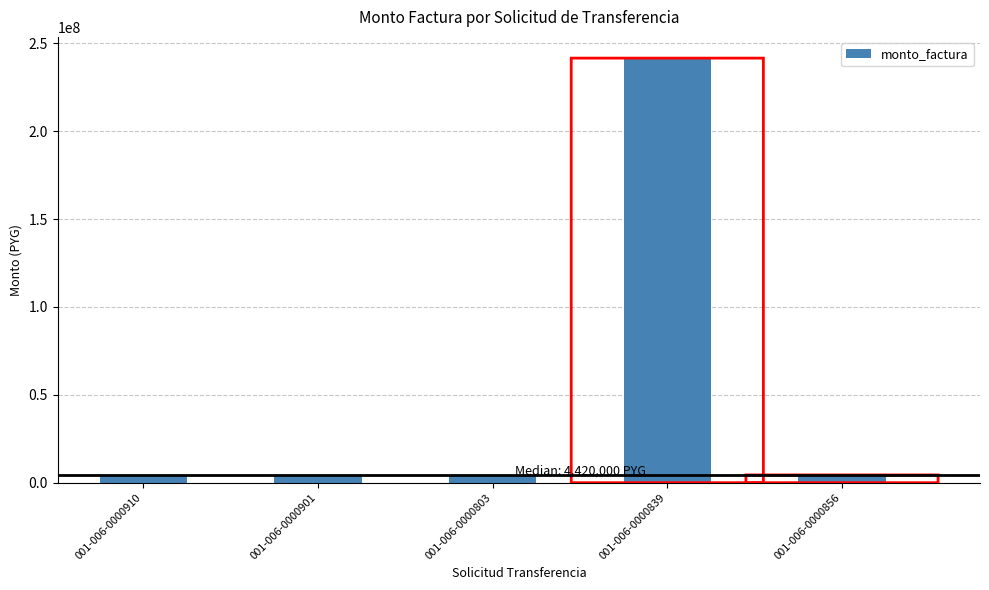

Between 001-006-0000839 and 001-006-0000910, which is larger?

001-006-0000839